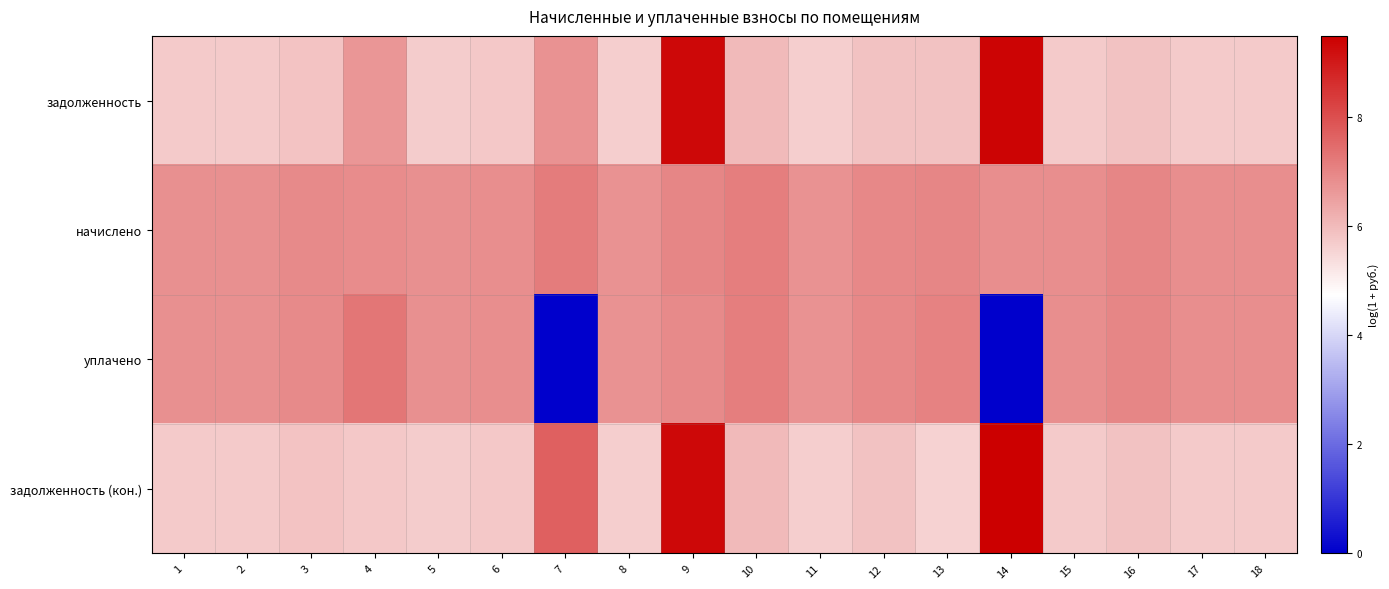

List the series in order of their peak value, lowest first.

начислено, уплачено, задолженность, задолженность (кон.)